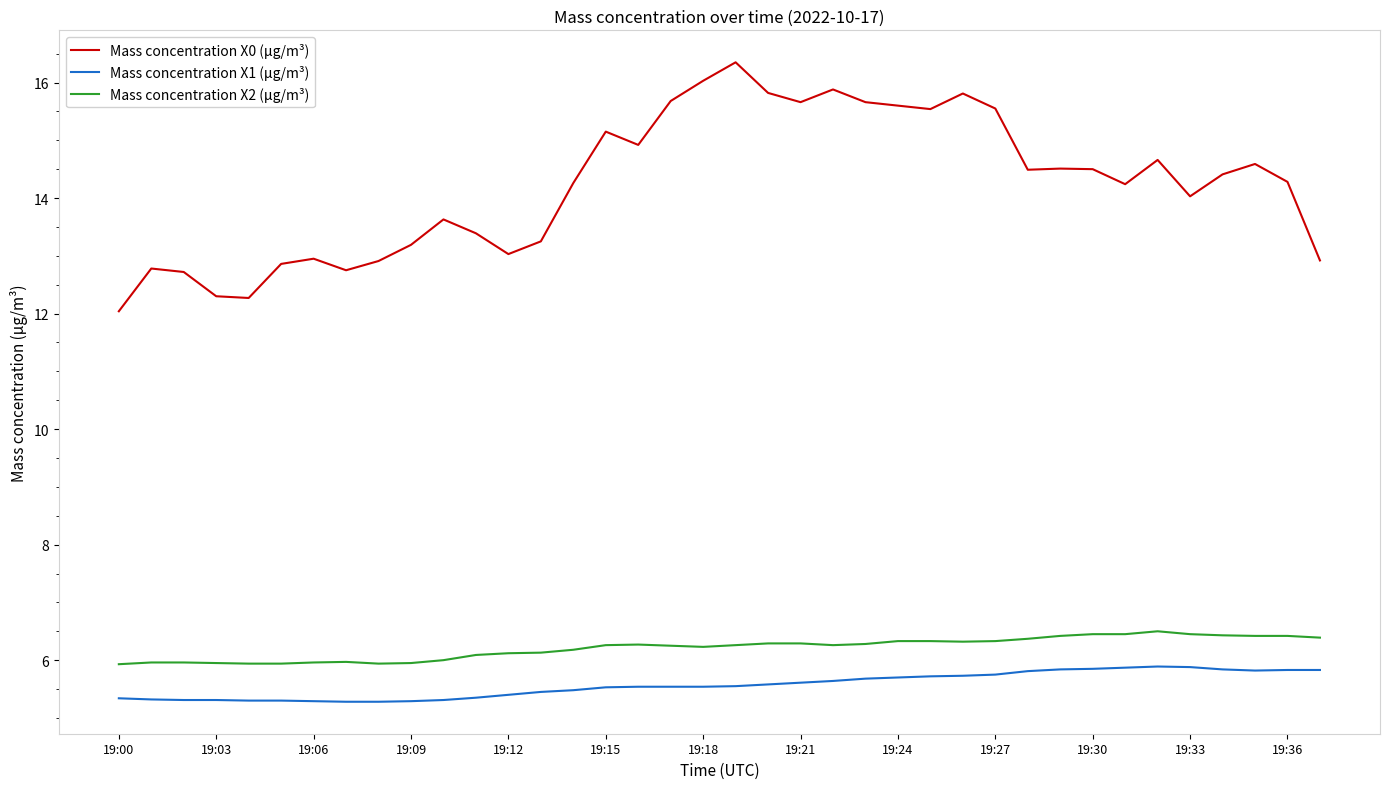

Which series has the largest range (max minus min)?

Mass concentration X0 (μg/m³)